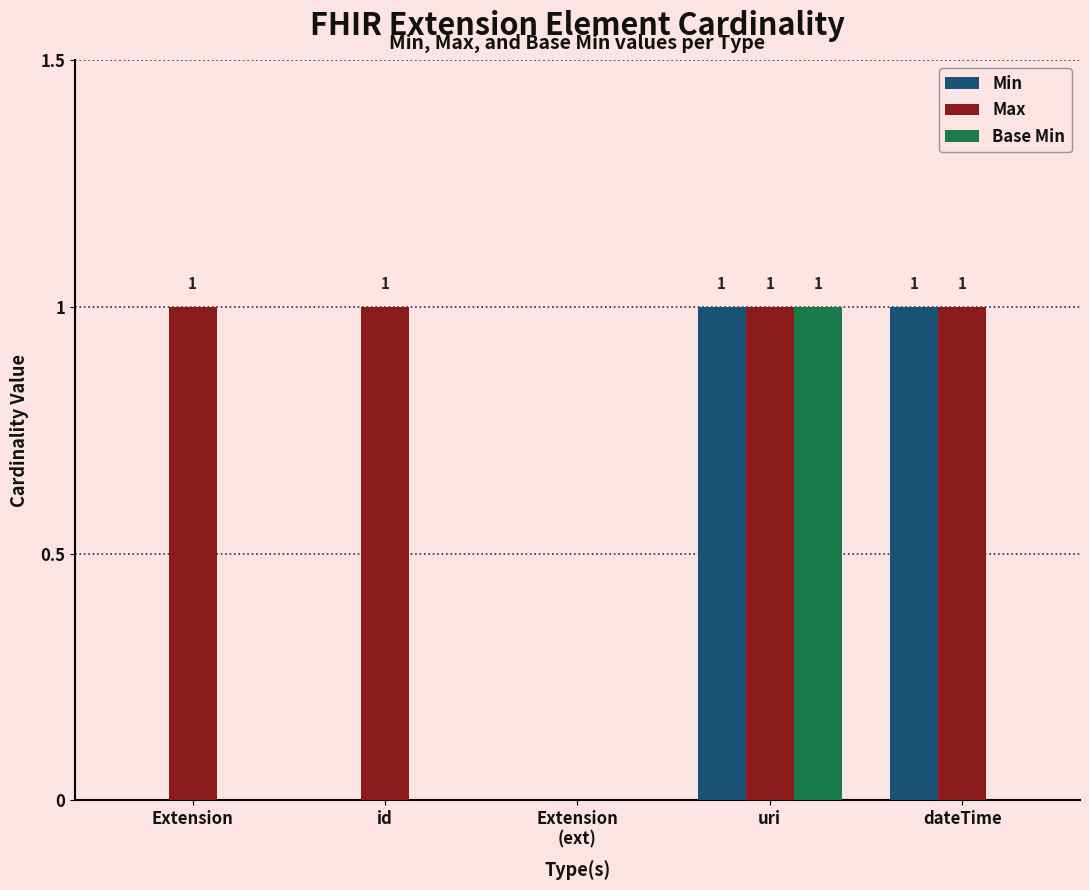

Which series has the largest total across all categories?

Max